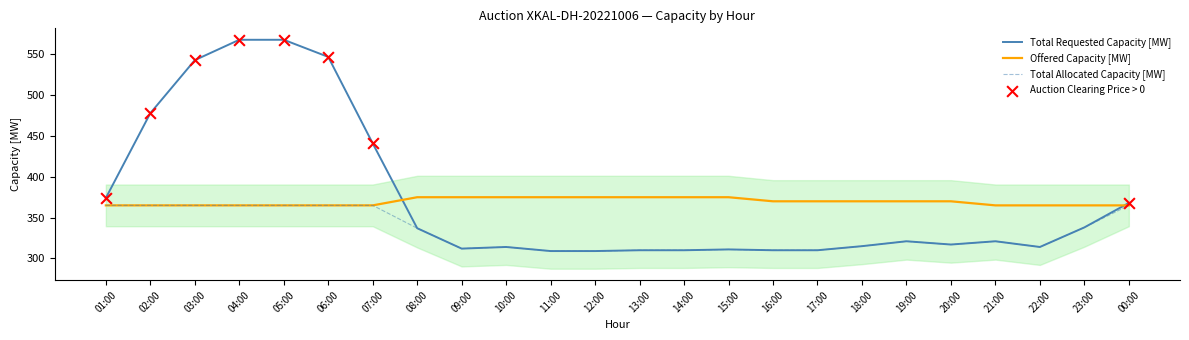

Which series changed the most between 05:00 and 18:00?

Total Requested Capacity [MW]